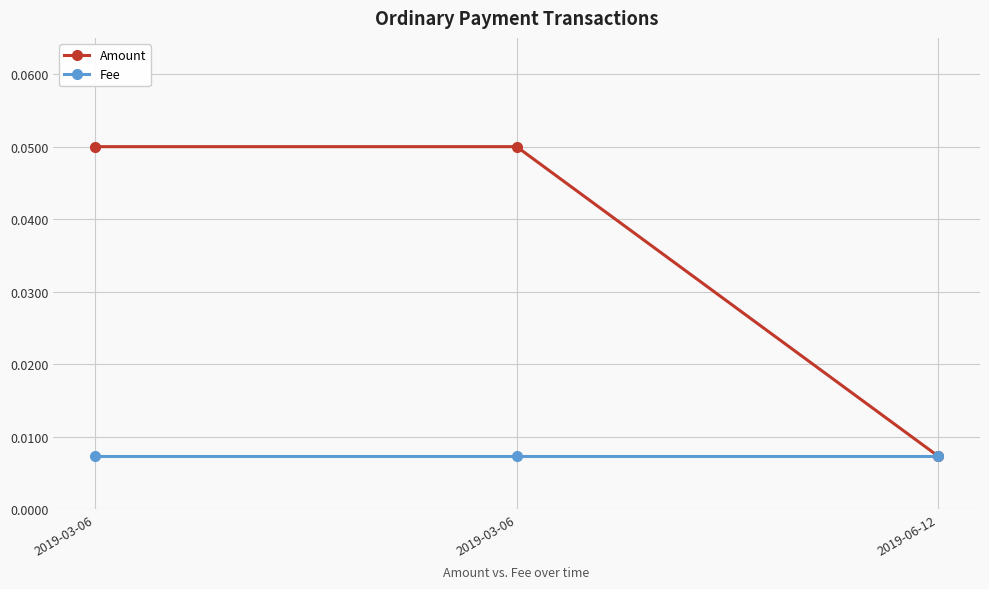

What is the label of the 3rd point from the left?

2019-06-12